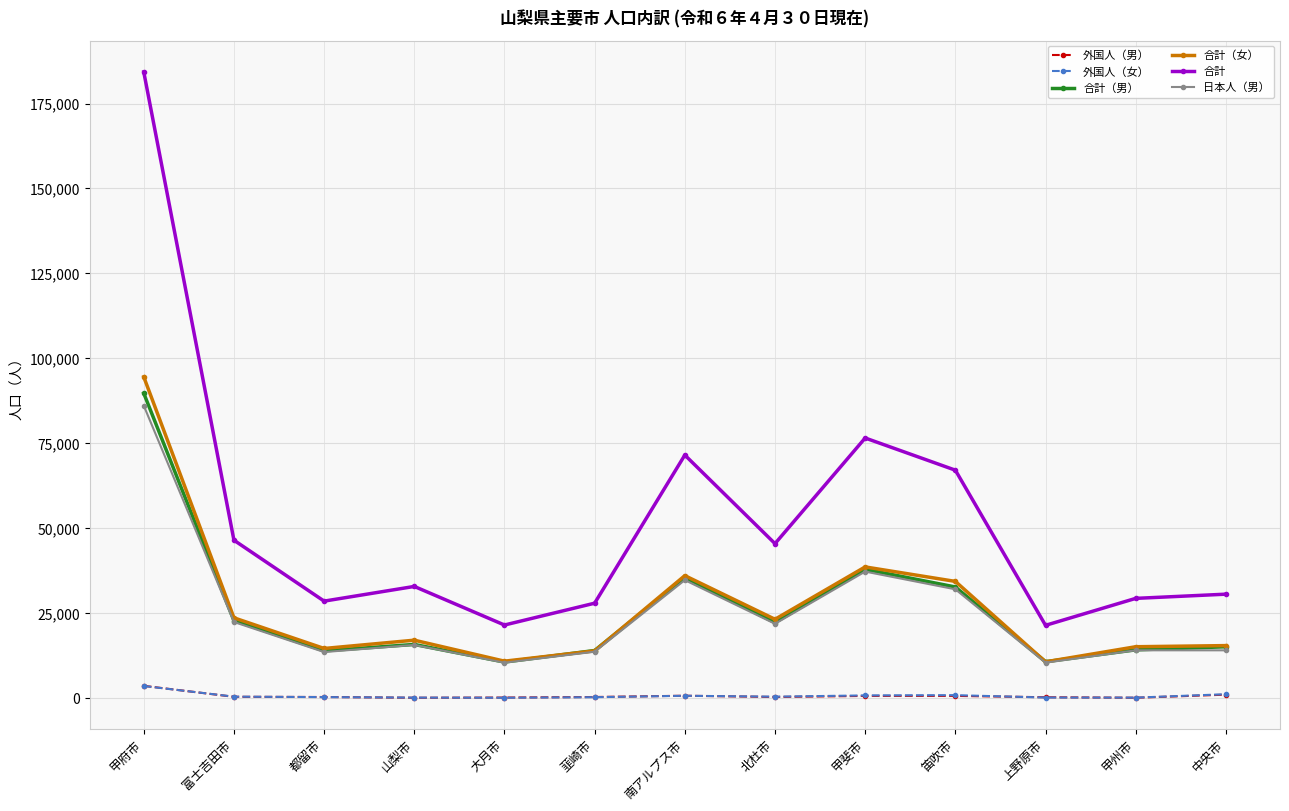

Count the number of categories in the chart.

13